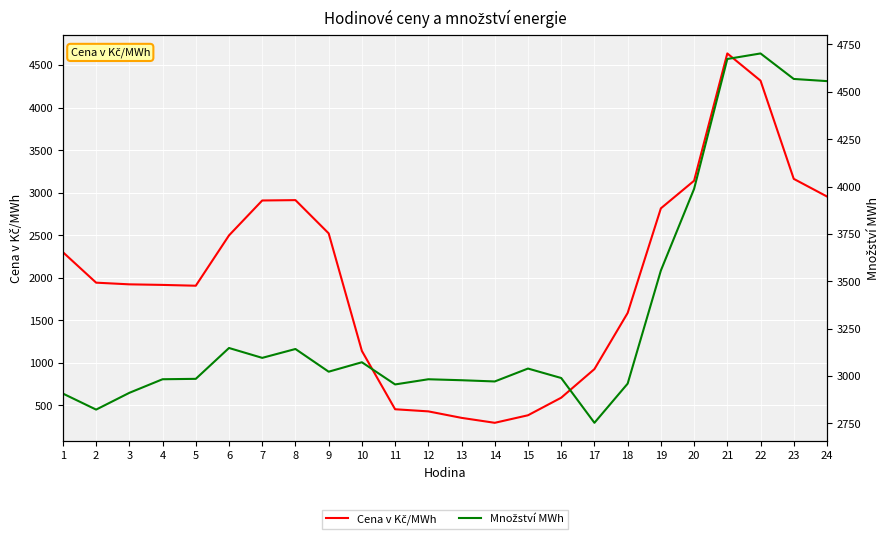

What are all the series names shown in the legend?

Cena v Kč/MWh, Množství MWh